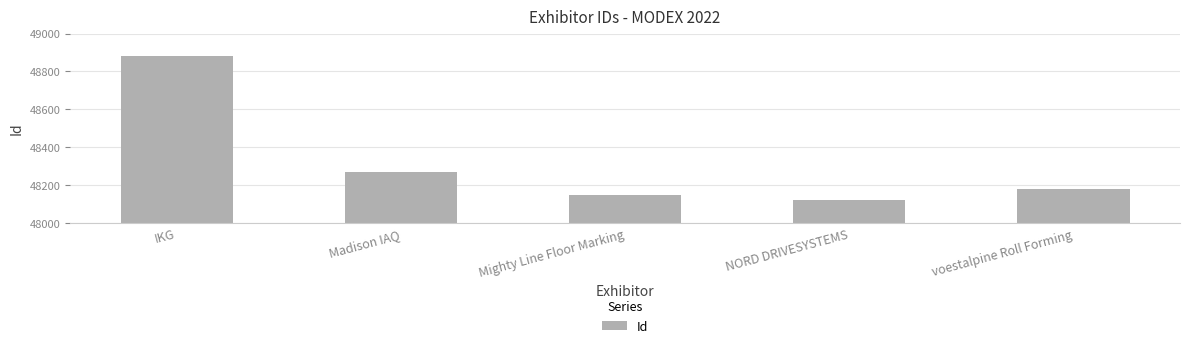

At which label does the data first exceed 48180?

IKG